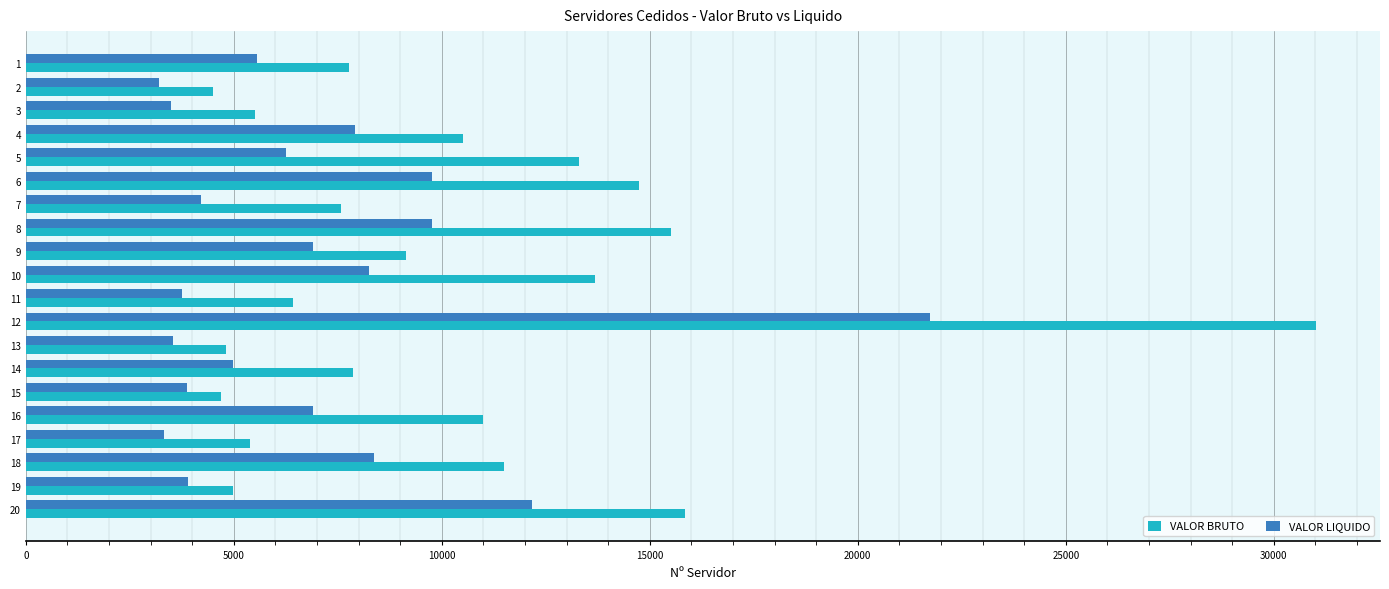

What is the difference between the second highest and minimum values in the VALOR BRUTO series?

11355.5